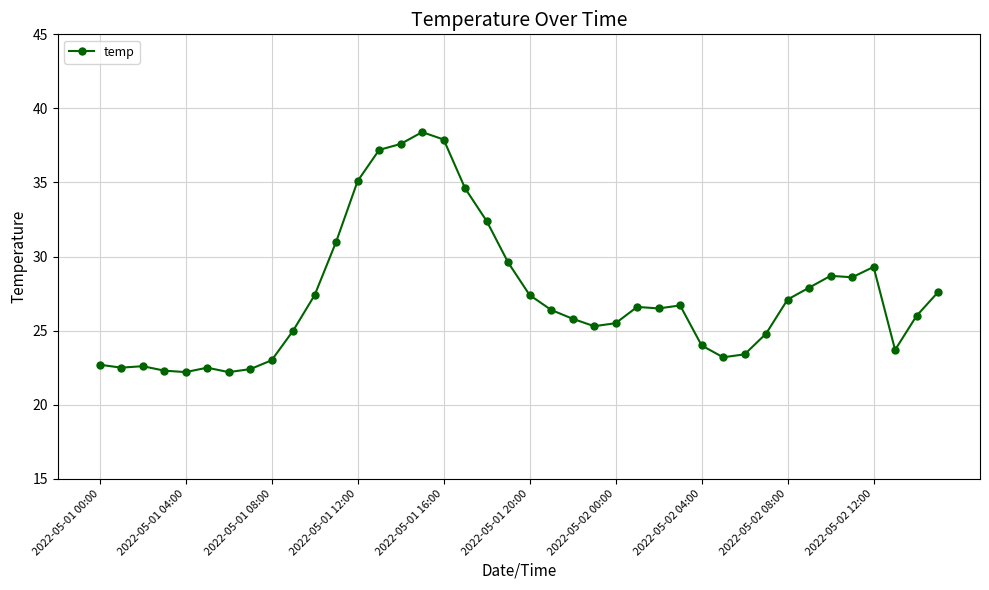

What is the smallest value displayed?

22.2